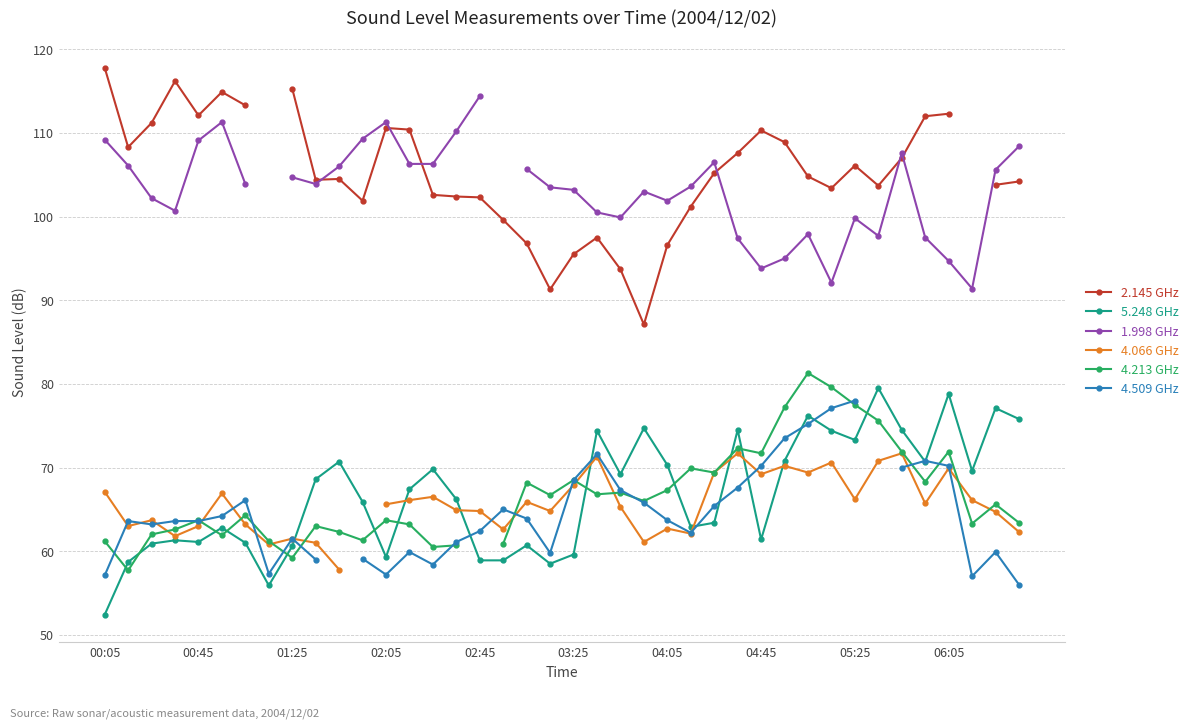

What is the minimum value for 5.248 GHz?

52.4